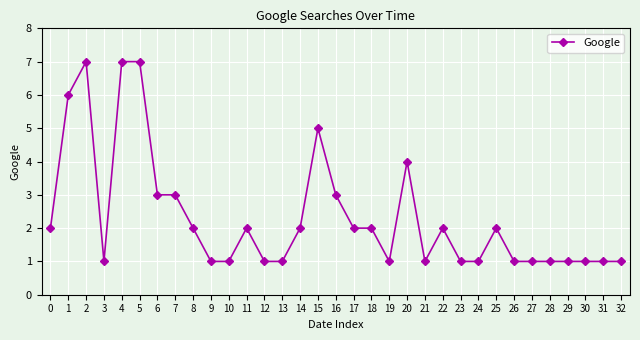

How many distinct data groups are displayed?

1